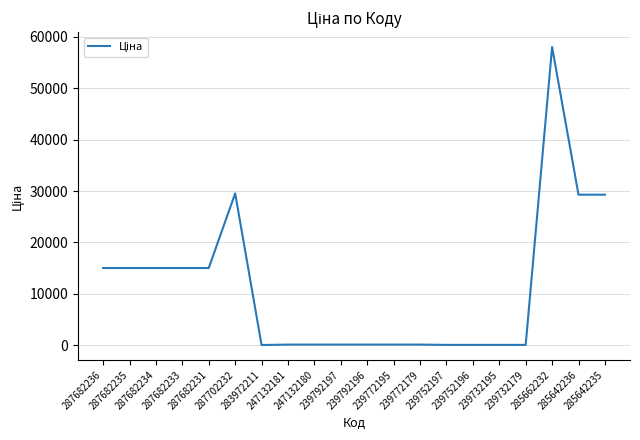

What is the value of the 19th point from the left?

29294.9